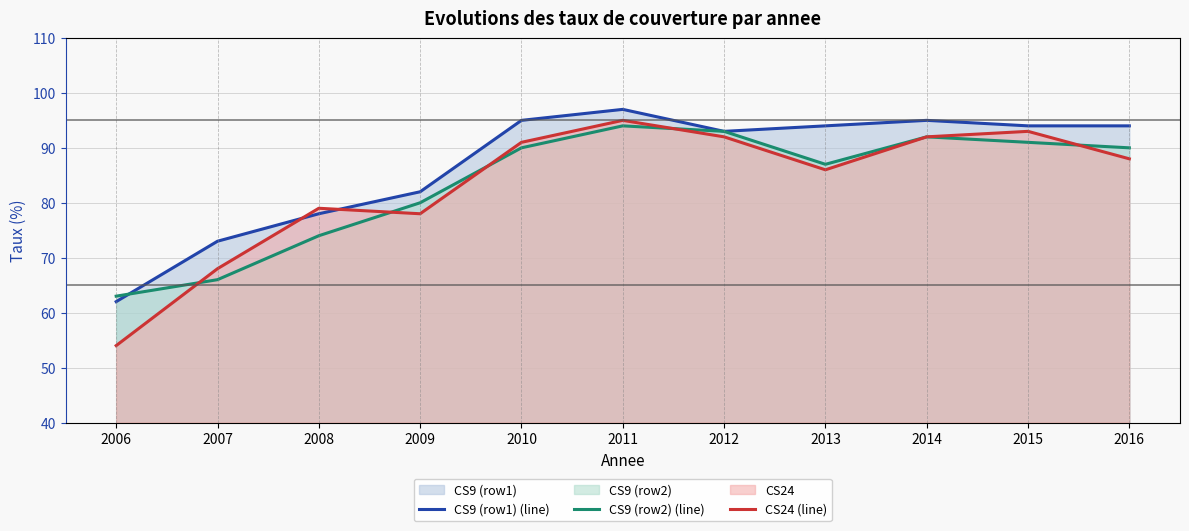

True or false: CS9 (row2) (line) has more than 1 points higher than both neighbors.

True